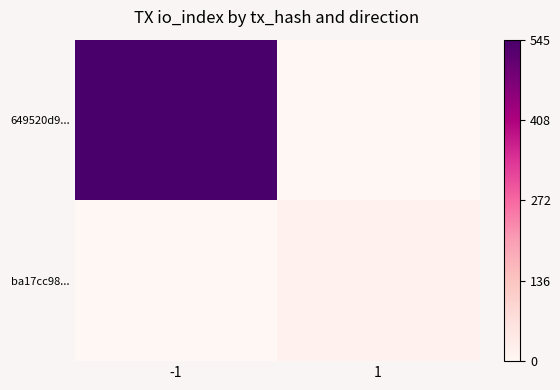

At 1, list the series in order from largest to smallest.

ba17cc98..., 649520d9...